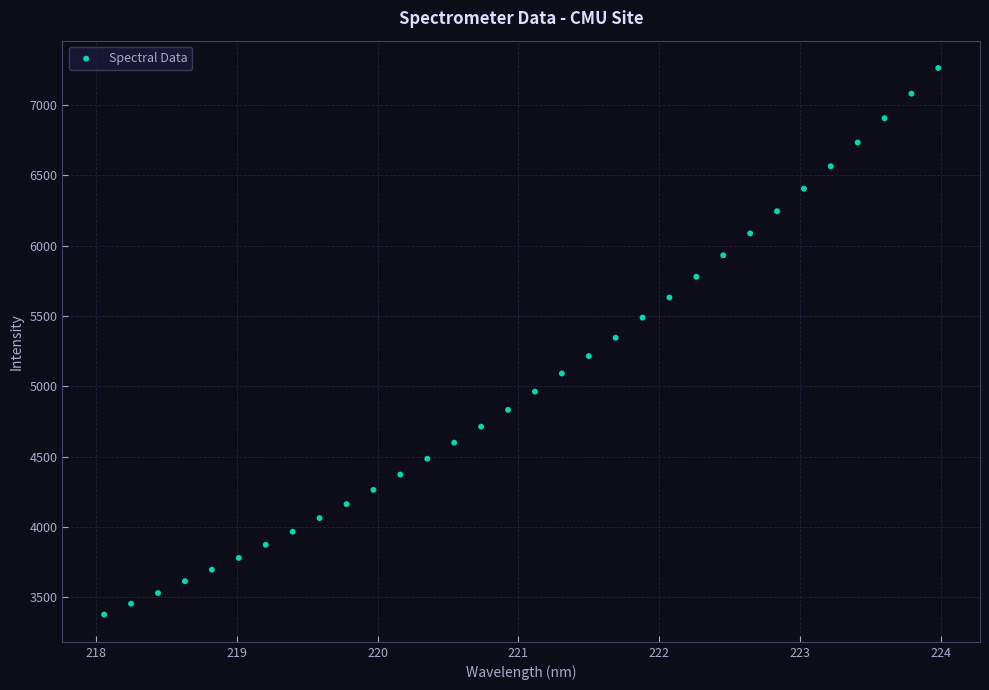

What is the range of X values (max minus min)?

5.9